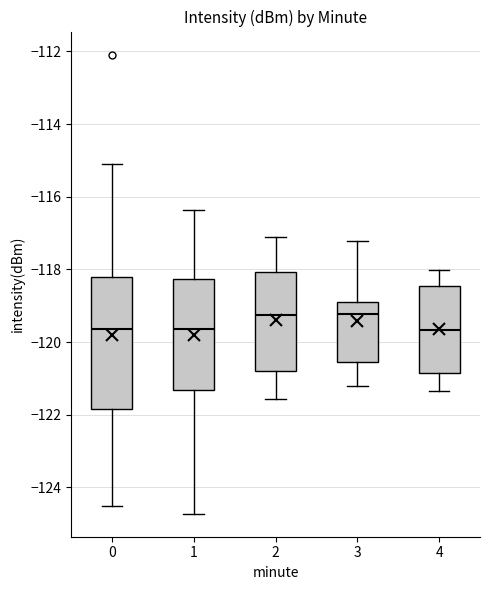

Reading left to right, read every box against the y-axis: the position of its median line, the range the box covers, and the ends of its whiskers. The values are not printed on the chart, so give them approximately, as read against the axis.

0: median -119.6, box -121.8 to -118.2, whiskers -124.6 to -115.0
1: median -119.6, box -121.4 to -118.2, whiskers -124.8 to -116.4
2: median -119.2, box -120.8 to -118.0, whiskers -121.6 to -117.2
3: median -119.2, box -120.6 to -118.8, whiskers -121.2 to -117.2
4: median -119.6, box -120.8 to -118.4, whiskers -121.4 to -118.0